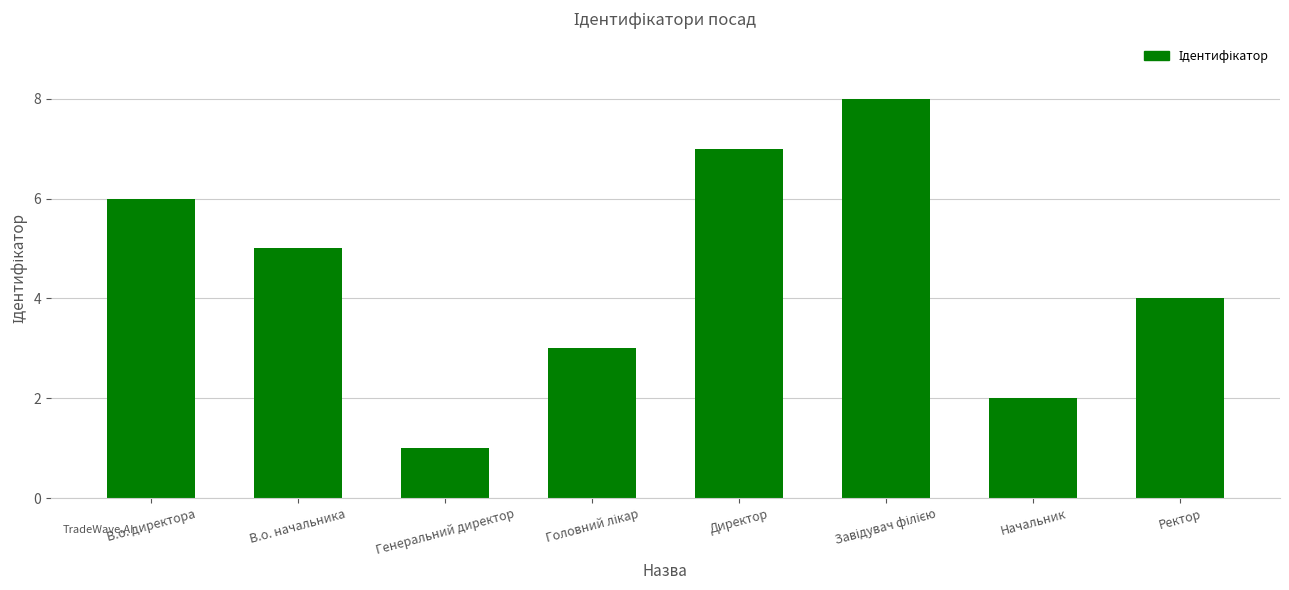

How many distinct data groups are displayed?

1